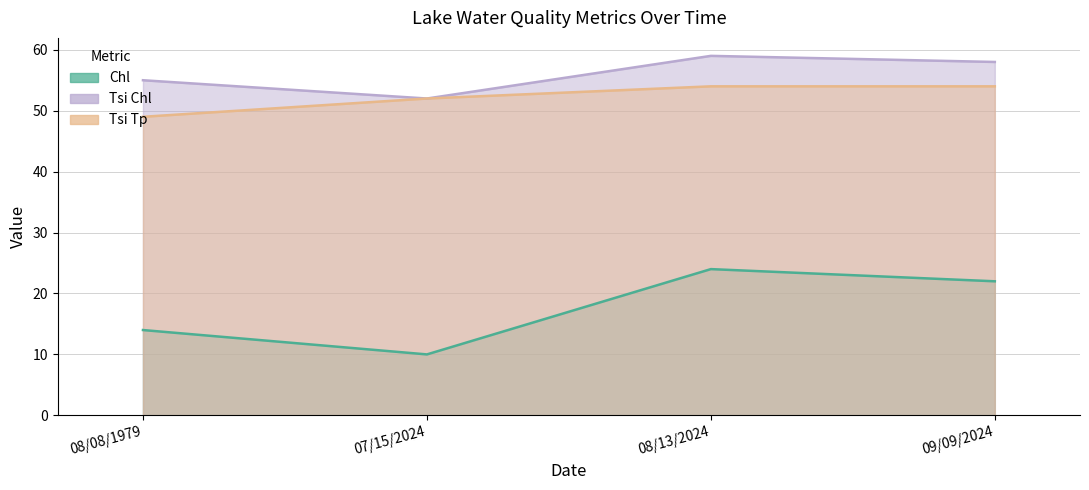

Read the Chl value at 08/08/1979, to the nearest 5.

15